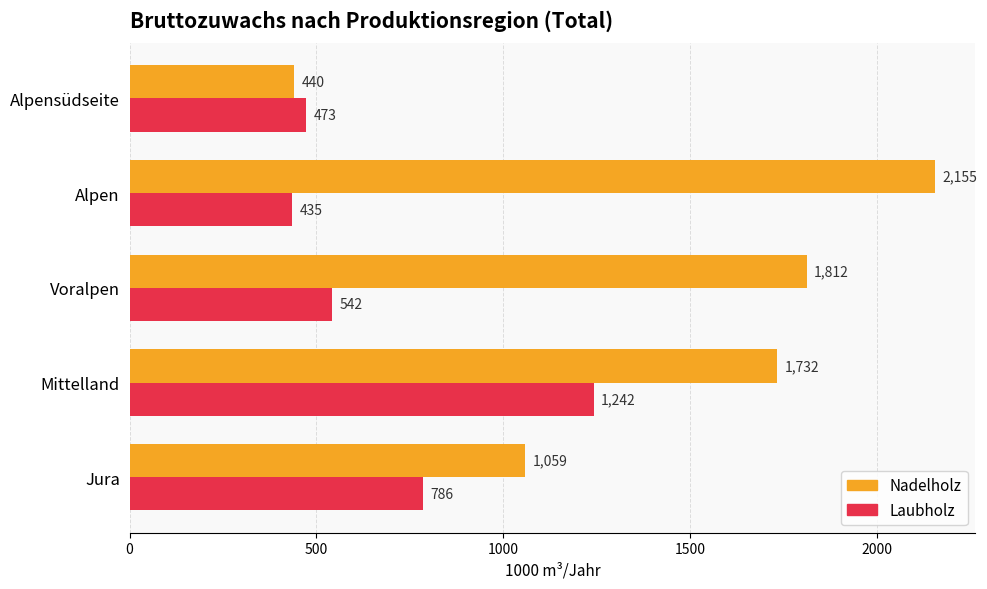

Is it true that Nadelholz equals 440 at Alpensüdseite?

True